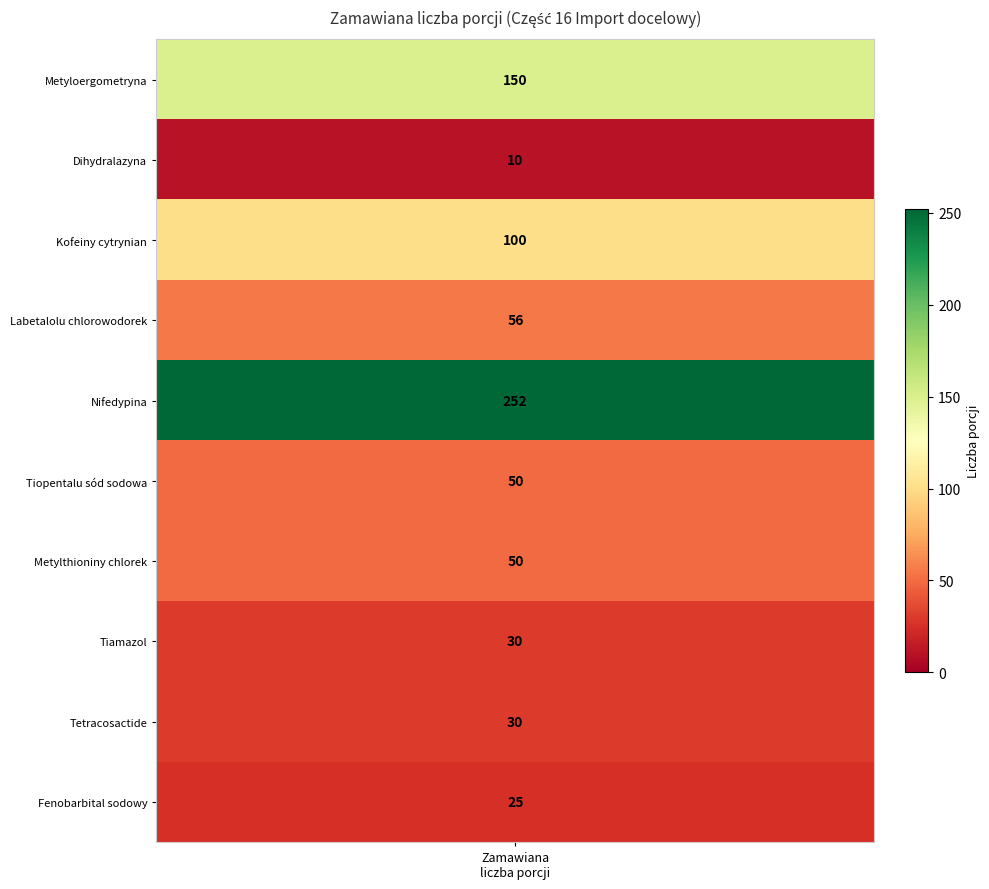

The value at 1 is 150. True or false?

True